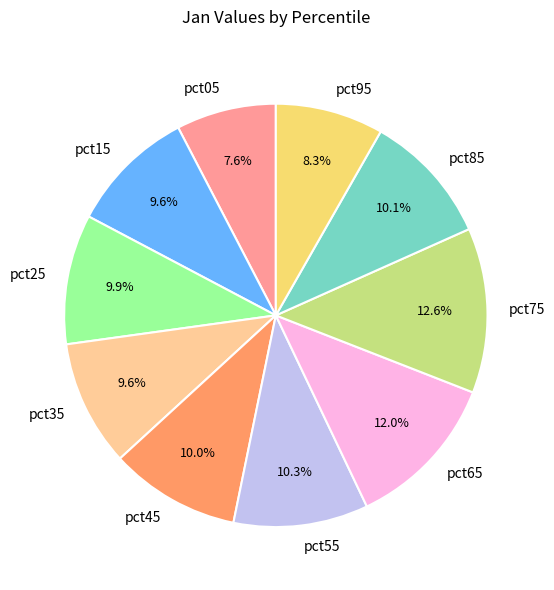

To the nearest percent, what percentage of the pie is pct85?

10%